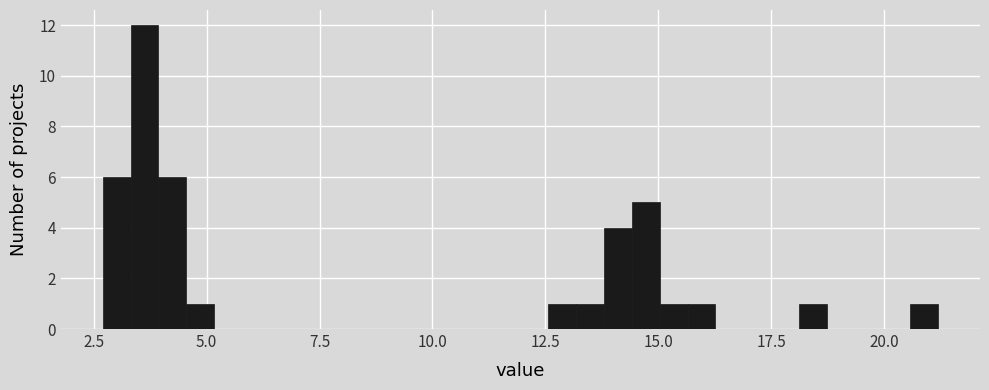

Read against the x-axis, roughly where is the centre of the tallest bar?

3.5